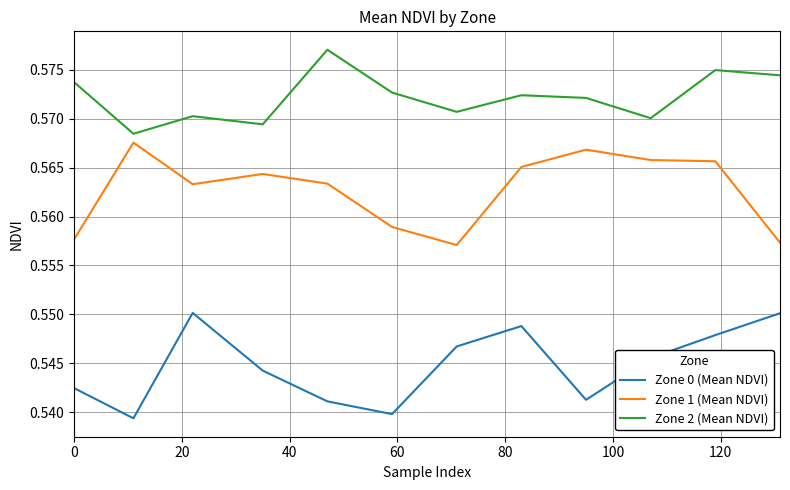

Rank the series by their maximum value, from highest to lowest.

Zone 2 (Mean NDVI), Zone 1 (Mean NDVI), Zone 0 (Mean NDVI)